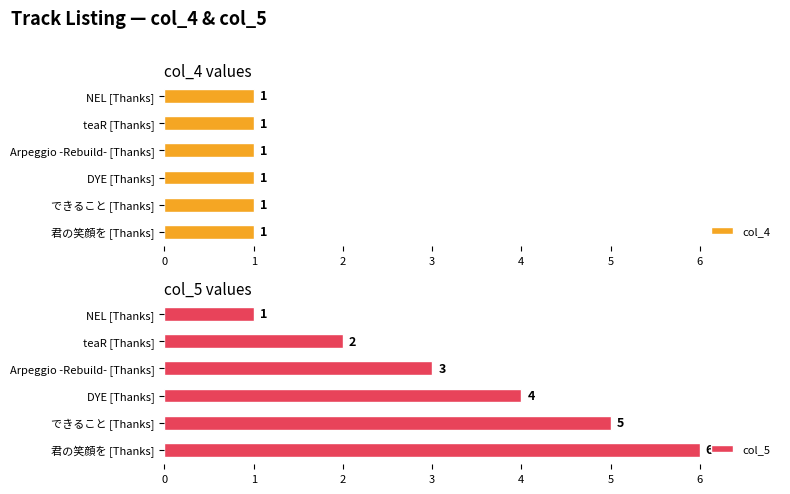

What is the value of the col_5 bar at the 4th from the left?

4.0